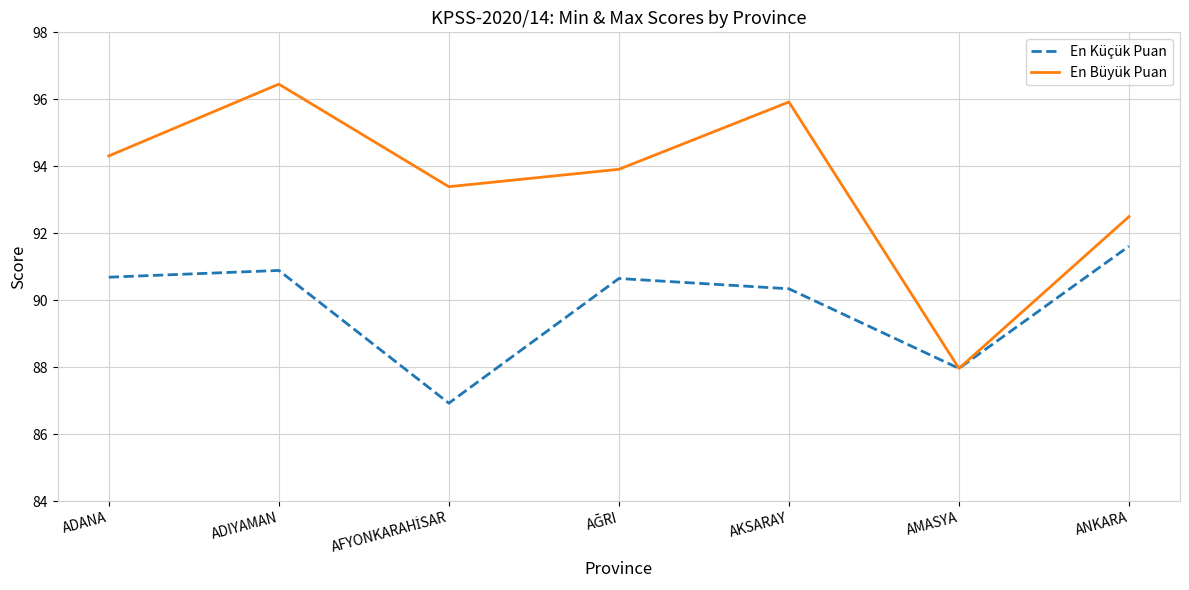

At which category does the chart reach its peak across all series?

ADIYAMAN